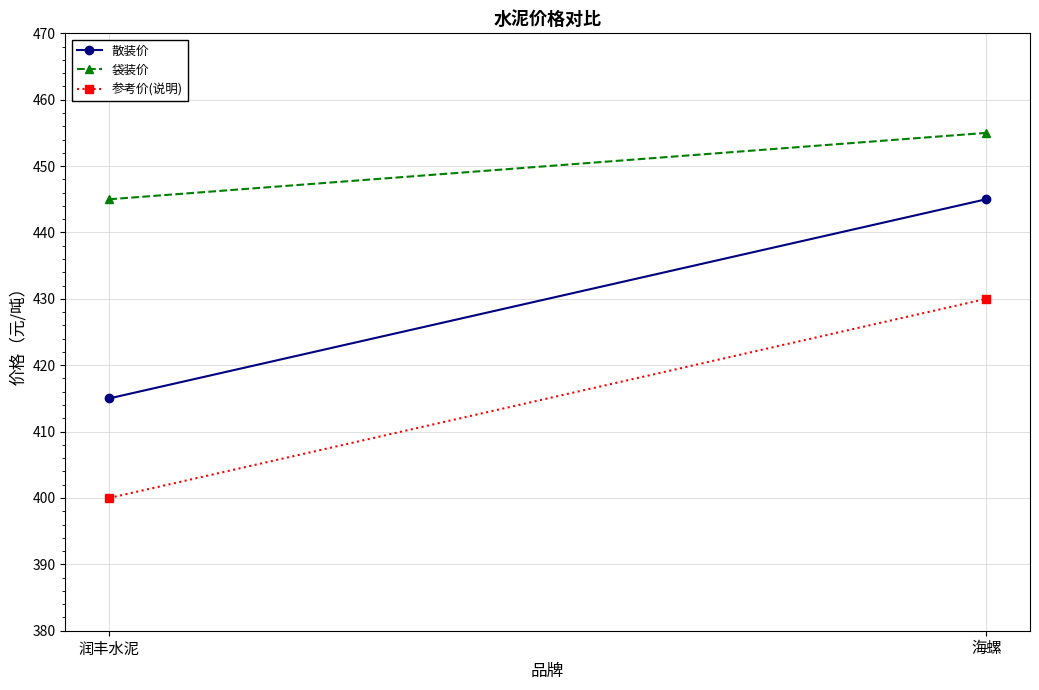

Rank the series by their average value, from highest to lowest.

袋装价, 散装价, 参考价(说明)